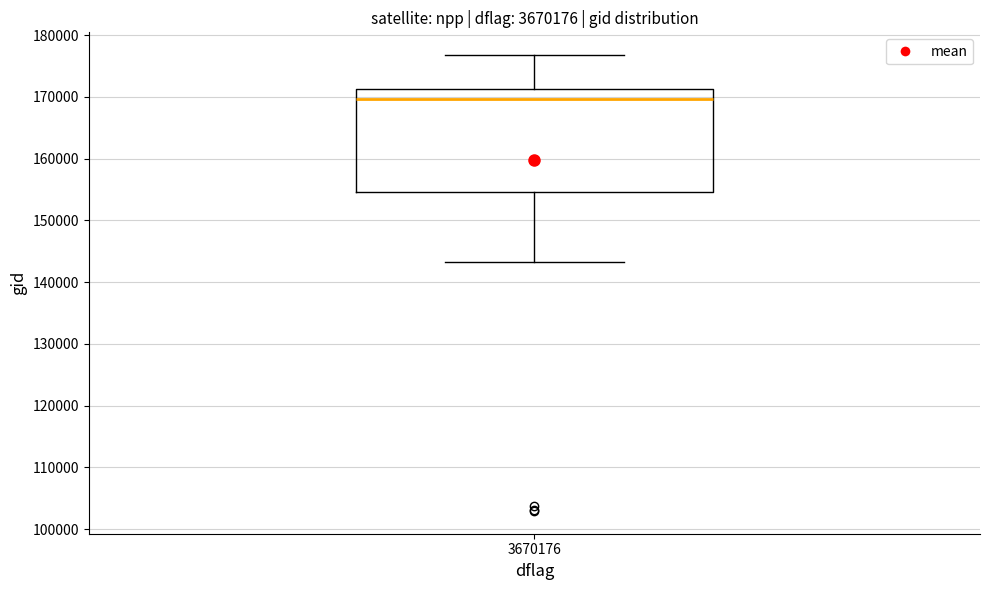

Where does the lower whisker of the box at x = 3670176 end on the y-axis? The values are not printed on the chart, so give them approximately, as read against the axis.

143000